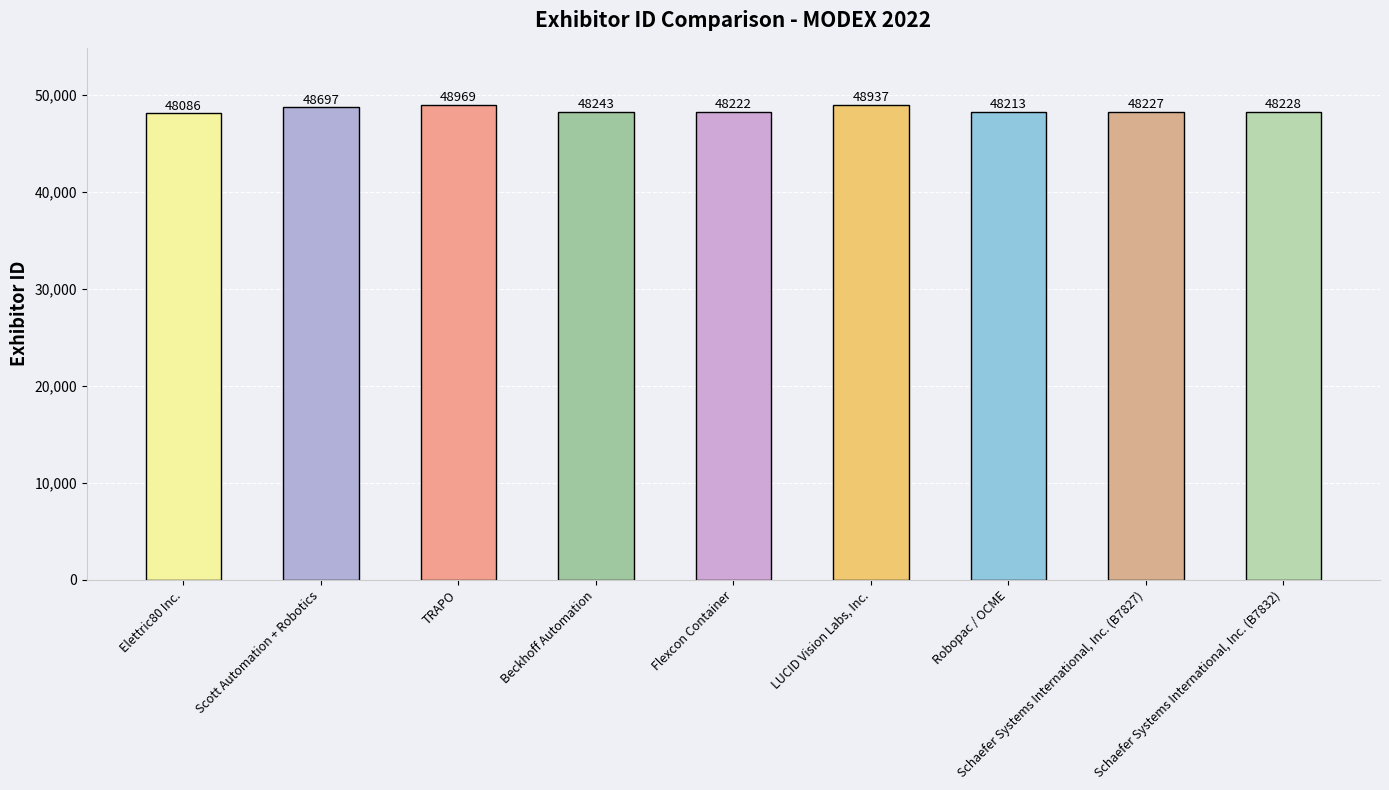

What is the maximum value shown in the chart?

48969